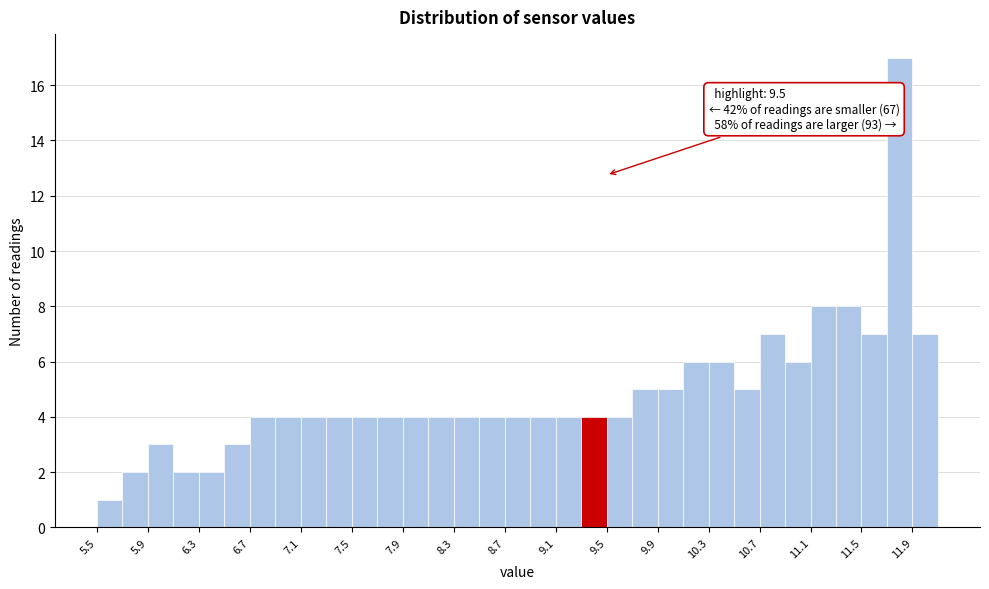

Which range on the x-axis has the tallest bar?

11.7 to 11.9